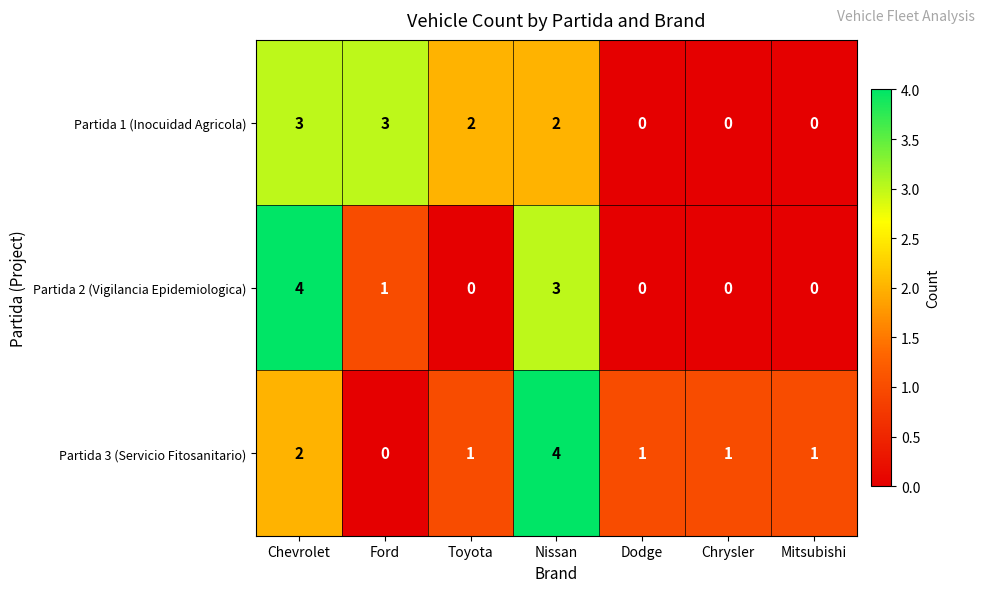

What is the highest value of the Partida 3 (Servicio Fitosanitario) series?

4